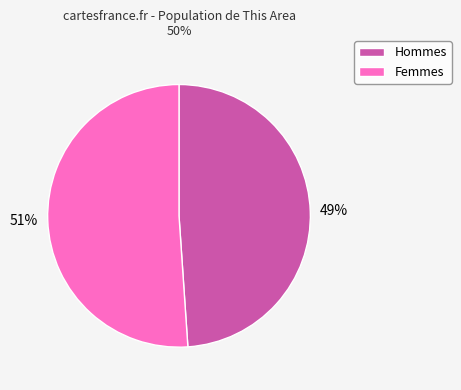

The Hommes slice represents 49% of the pie. True or false?

True